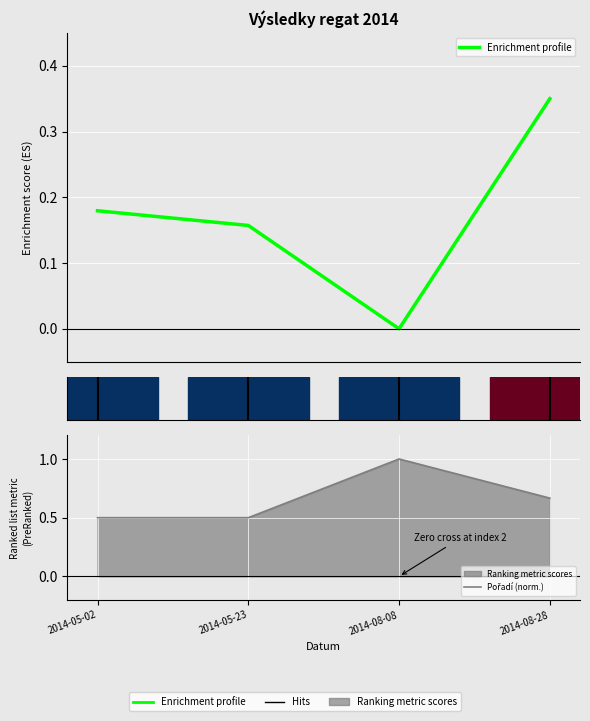

Reading right to left, list all the values displayed in this chart.

Enrichment profile: 2014-08-28=0.3	2014-08-08=0.0	2014-05-23=0.2	2014-05-02=0.2
Pořadí (norm.): 2014-08-28=0.7	2014-08-08=1.0	2014-05-23=0.5	2014-05-02=0.5